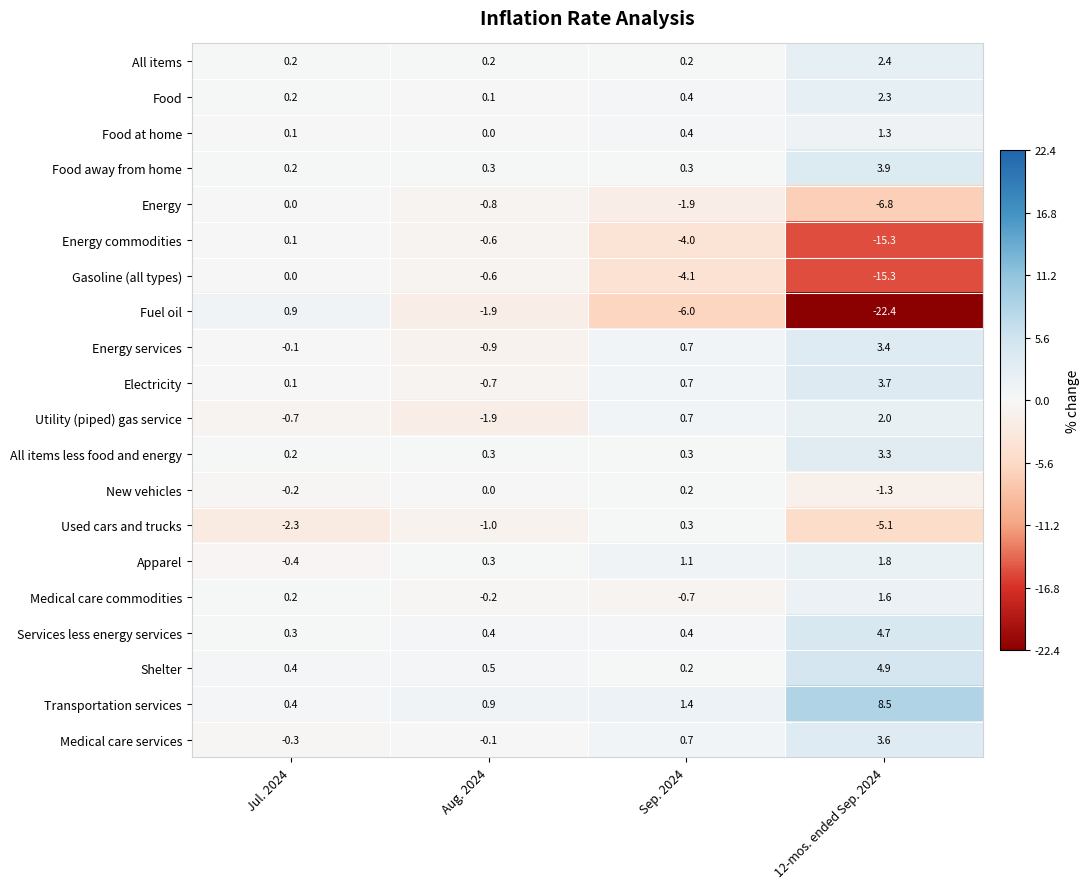

Which series has the widest spread of values?

Fuel oil